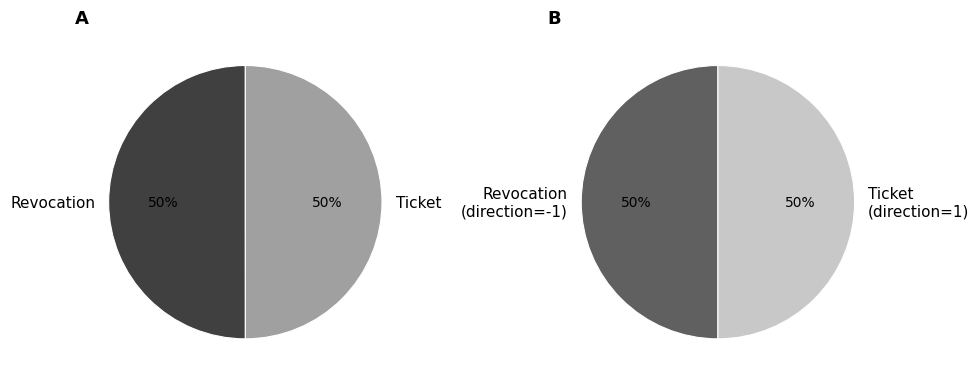

Do Revocation and Ticket together represent more than half of the pie?

Yes